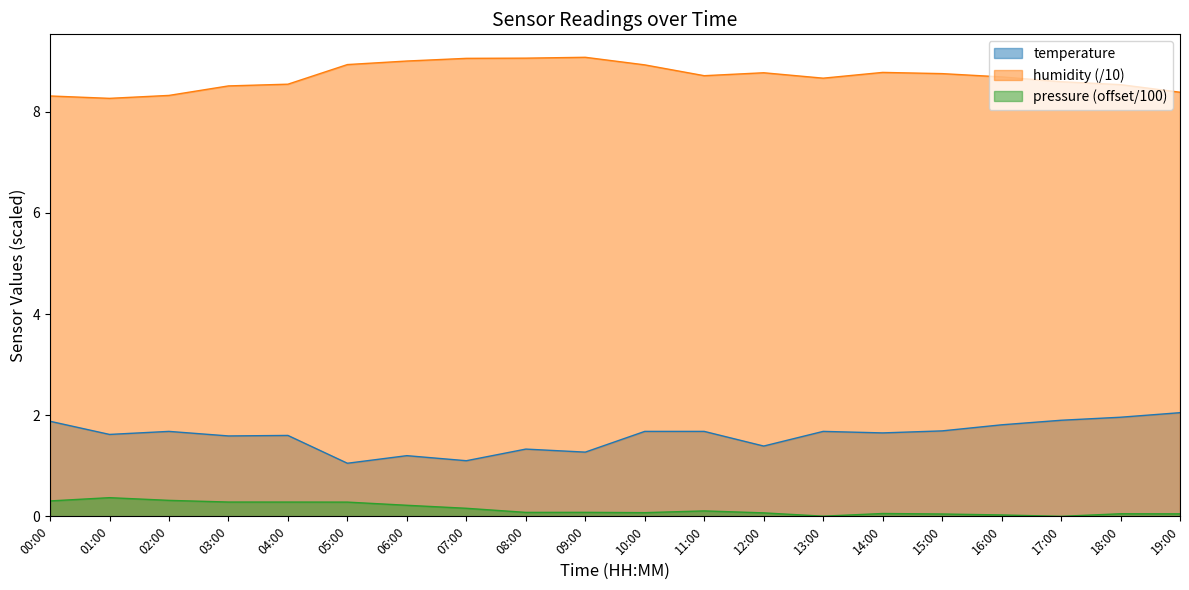

Reading right to left, what are all the values shown in this chart?

temperature: 19:00=2.0	18:00=2.0	17:00=1.9	16:00=1.8	15:00=1.7	14:00=1.6	13:00=1.7	12:00=1.4	11:00=1.7	10:00=1.7	09:00=1.3	08:00=1.3	07:00=1.1	06:00=1.2	05:00=1.1	04:00=1.6	03:00=1.6	02:00=1.7	01:00=1.6	00:00=1.9
humidity: 19:00=8.4	18:00=8.5	17:00=8.6	16:00=8.7	15:00=8.8	14:00=8.8	13:00=8.7	12:00=8.8	11:00=8.7	10:00=8.9	09:00=9.1	08:00=9.1	07:00=9.1	06:00=9.0	05:00=8.9	04:00=8.5	03:00=8.5	02:00=8.3	01:00=8.3	00:00=8.3